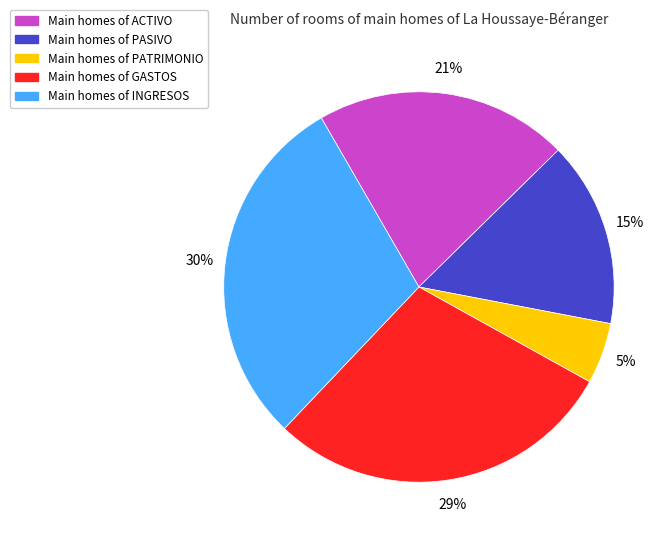

Is there any slice that represents more than half of the pie?

No